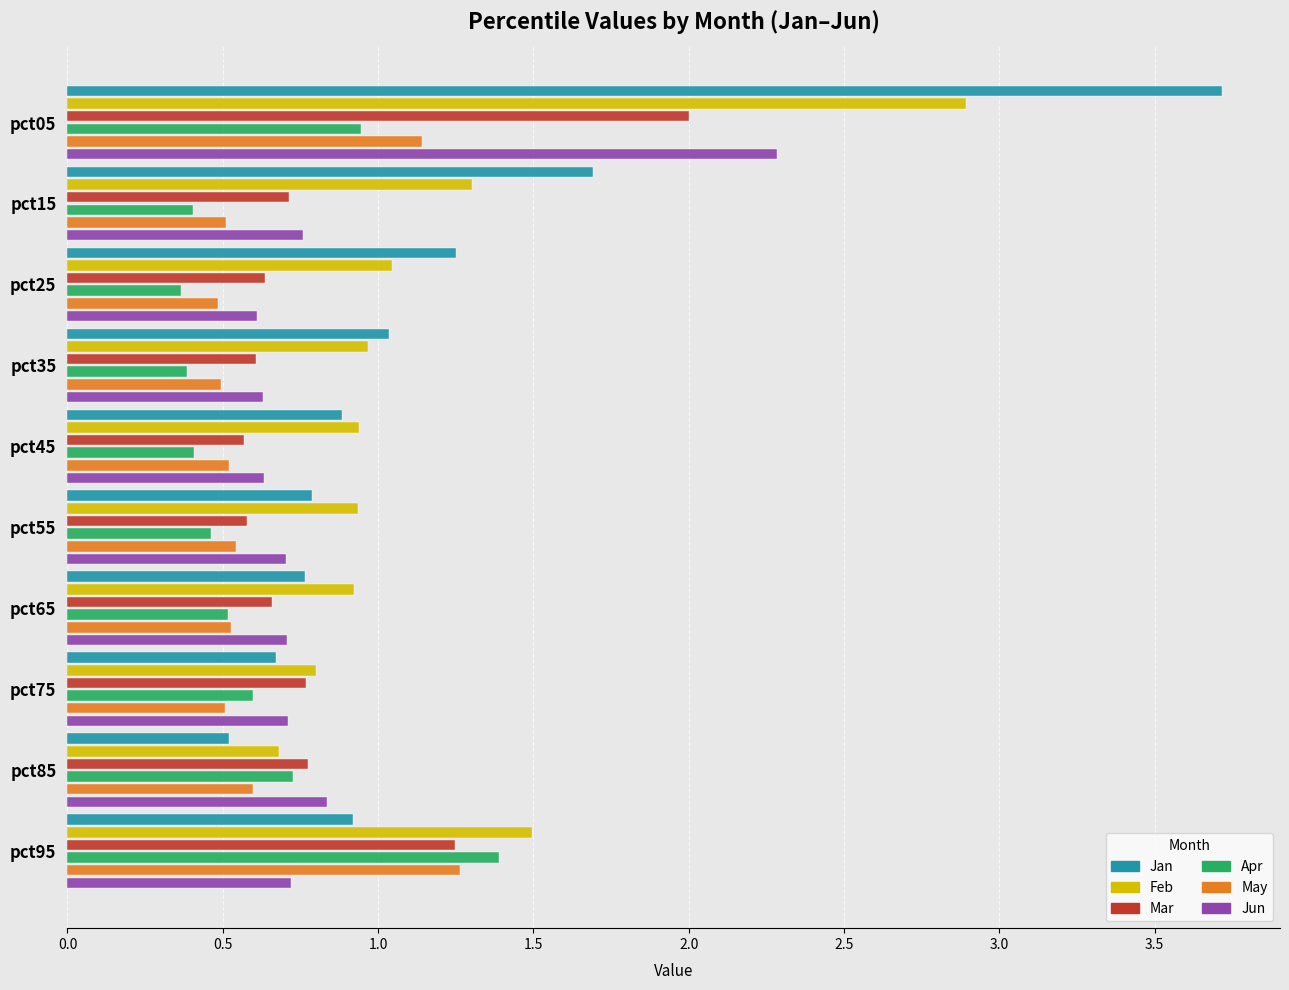

Which series changed the most between pct05 and pct25?

Jan